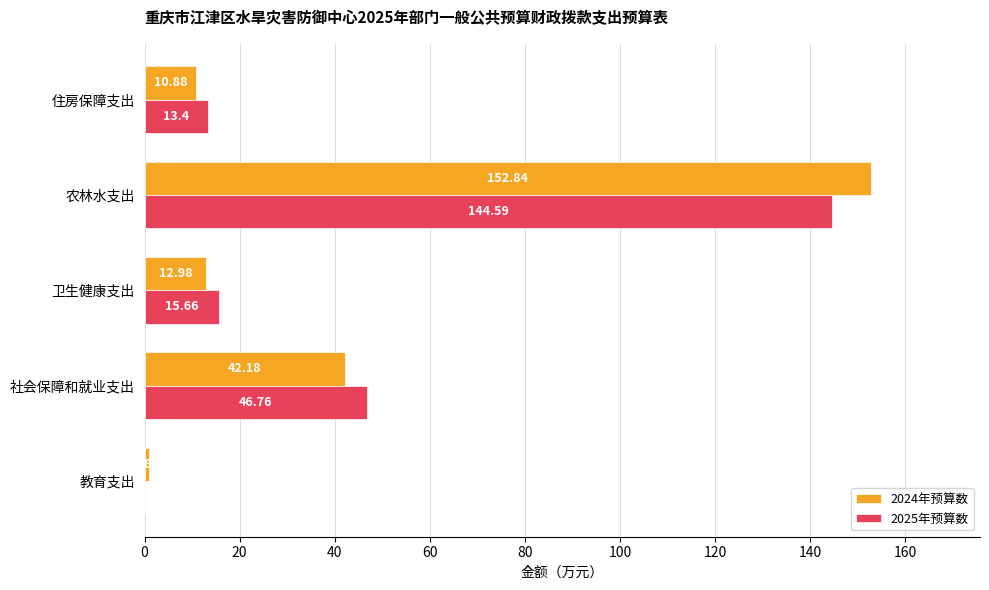

Where is 2025年预算数 nearest to the value 72?

社会保障和就业支出